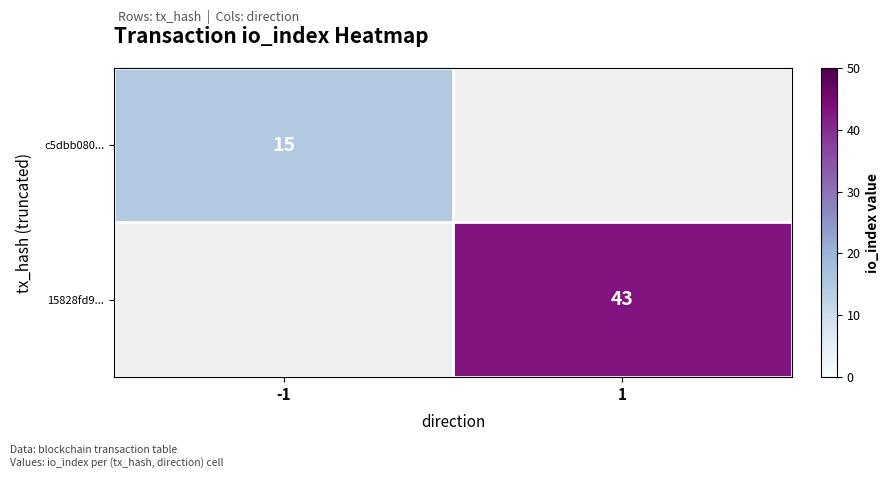

True or false: 15828fd9... has a value of 72.0 at 1.

False